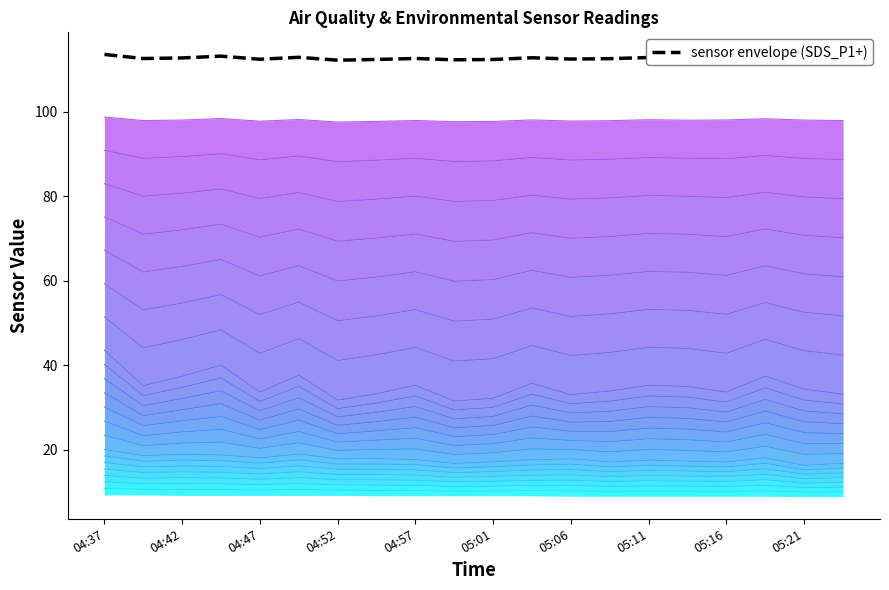

Does the chart display data point markers on the line(s)?

No